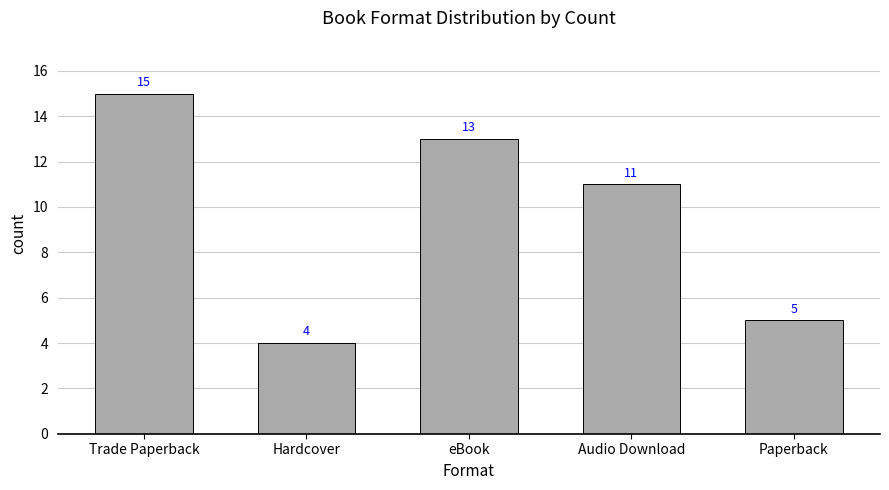

What is the maximum value shown in the chart?

15